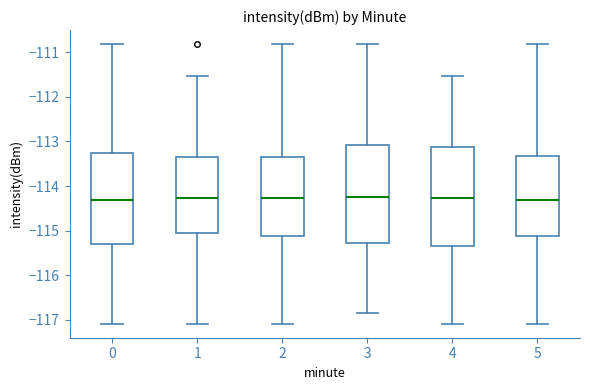

Reading left to right, read every box against the y-axis: the position of its median line, the range the box covers, and the ends of its whiskers. The values are not printed on the chart, so give them approximately, as read against the axis.

0: median -114.3, box -115.3 to -113.3, whiskers -117.1 to -110.8
1: median -114.3, box -115.0 to -113.4, whiskers -117.1 to -111.5
2: median -114.3, box -115.1 to -113.4, whiskers -117.1 to -110.8
3: median -114.2, box -115.3 to -113.1, whiskers -116.8 to -110.8
4: median -114.3, box -115.3 to -113.1, whiskers -117.1 to -111.5
5: median -114.3, box -115.1 to -113.3, whiskers -117.1 to -110.8